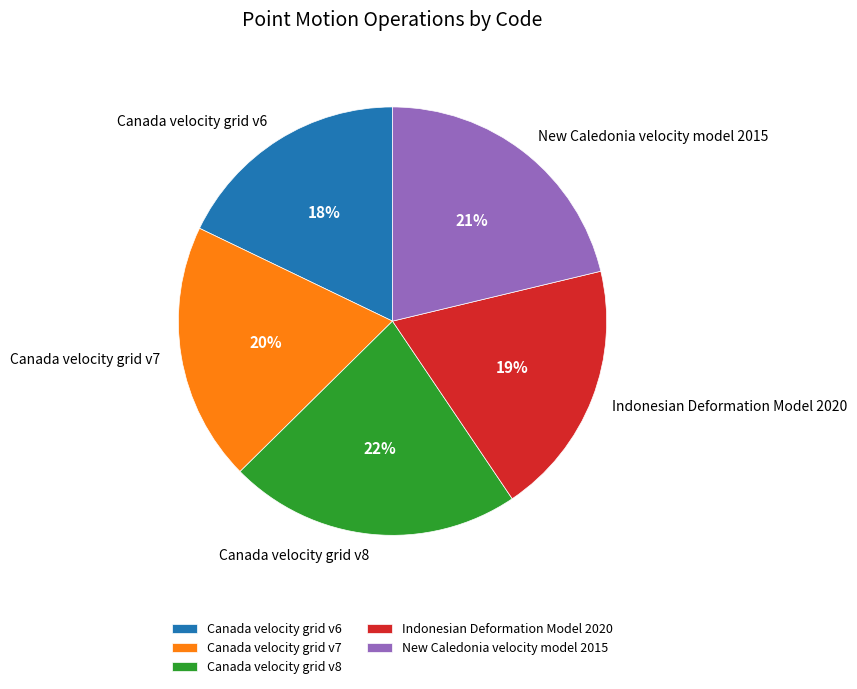

The Canada velocity grid v8 slice represents 22% of the pie. True or false?

True